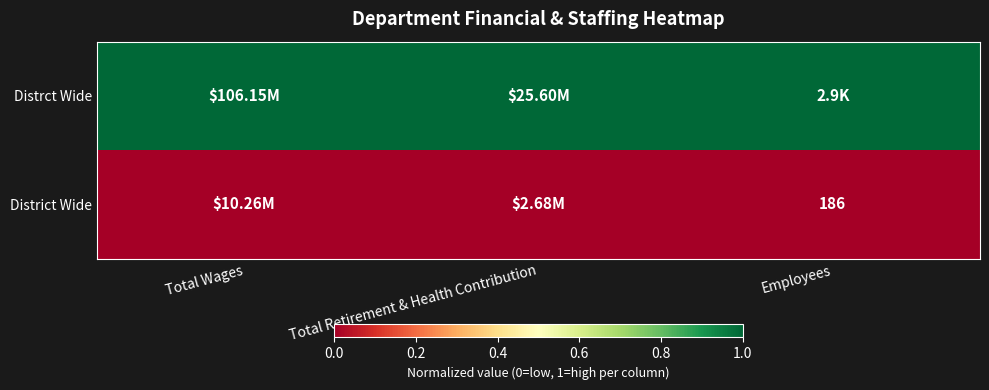

Which series changed the most between Total Wages and Total Retirement & Health Contribution?

Distrct Wide